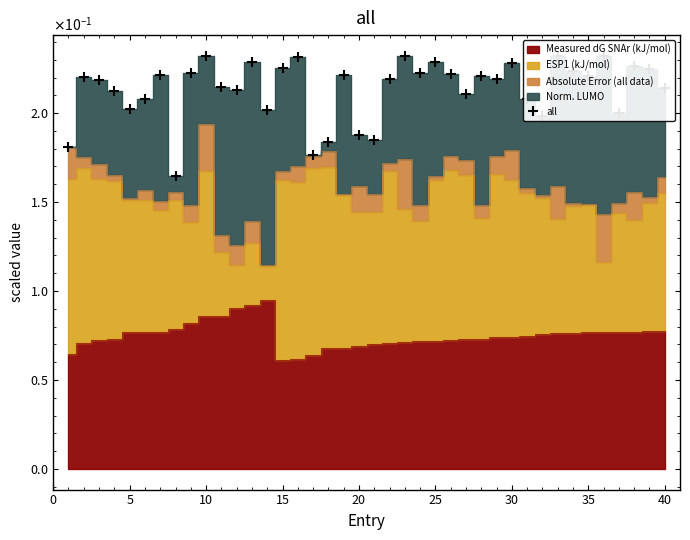

The chart shows a value of 0.2 at 10. True or false?

True